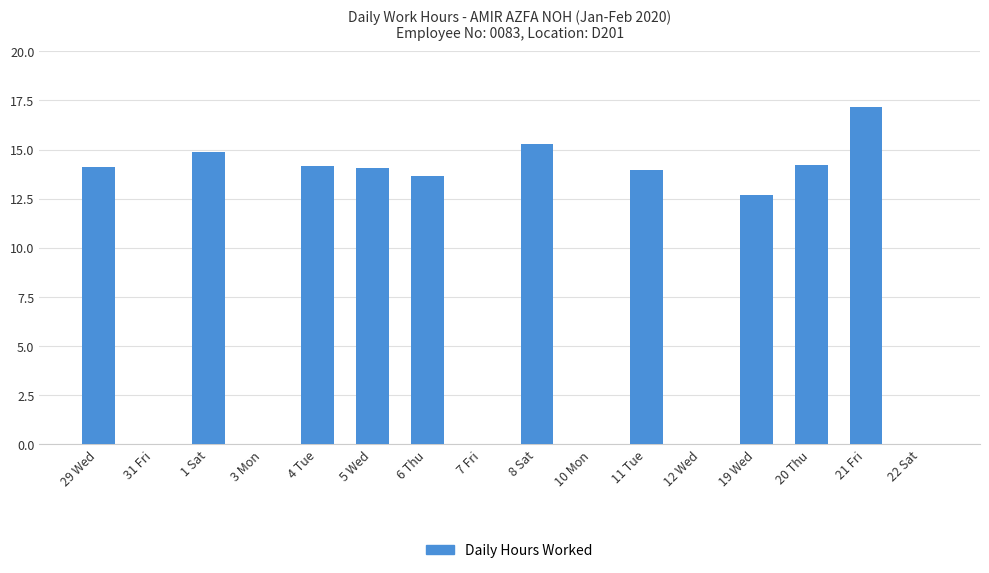

What is the maximum value shown in the chart?

17.2